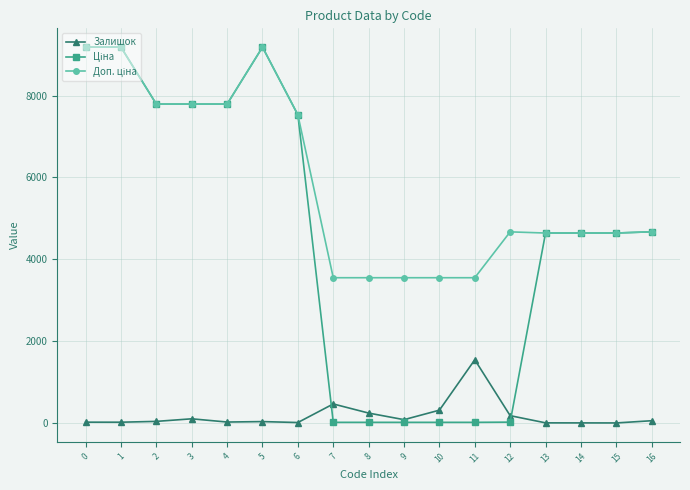

How many data points does each series have?

17